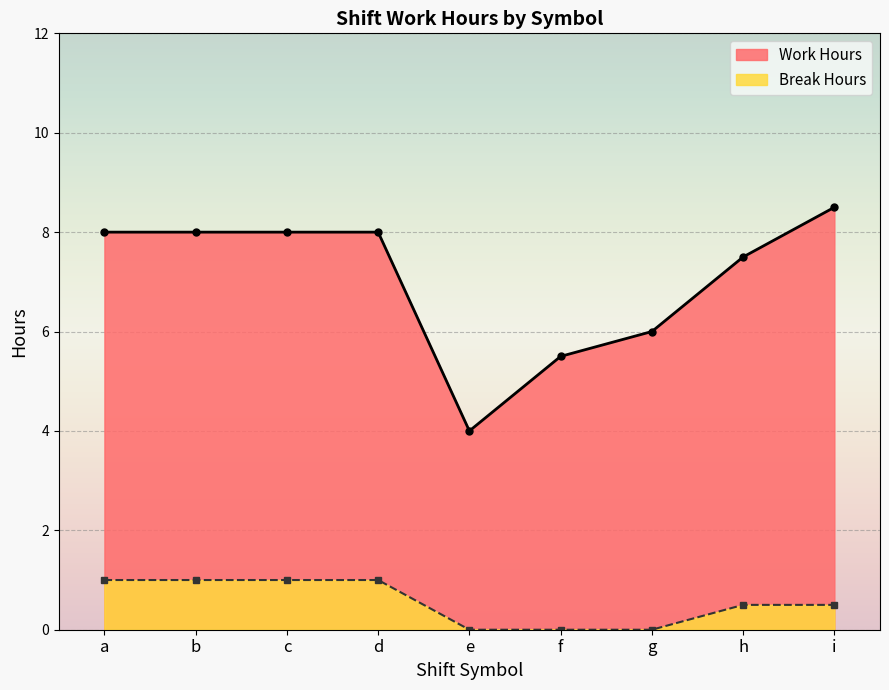

Reading left to right, transcribe all the data shown in this chart.

Work Hours: a=8.0	b=8.0	c=8.0	d=8.0	e=4.0	f=5.5	g=6.0	h=7.5	i=8.5
Break Hours: a=1.0	b=1.0	c=1.0	d=1.0	e=0.0	f=0.0	g=0.0	h=0.5	i=0.5